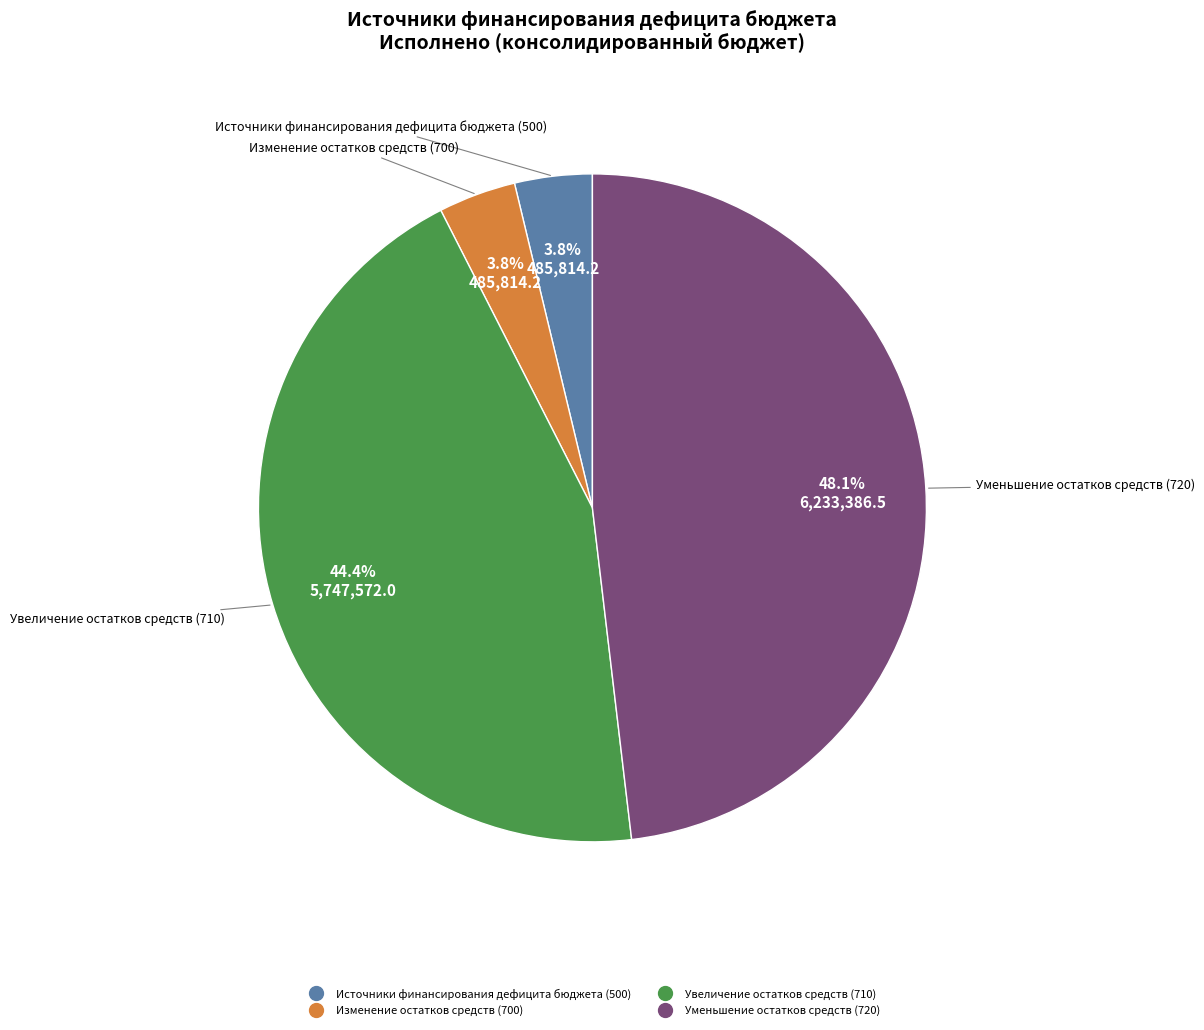

How many slices are in this pie chart?

4